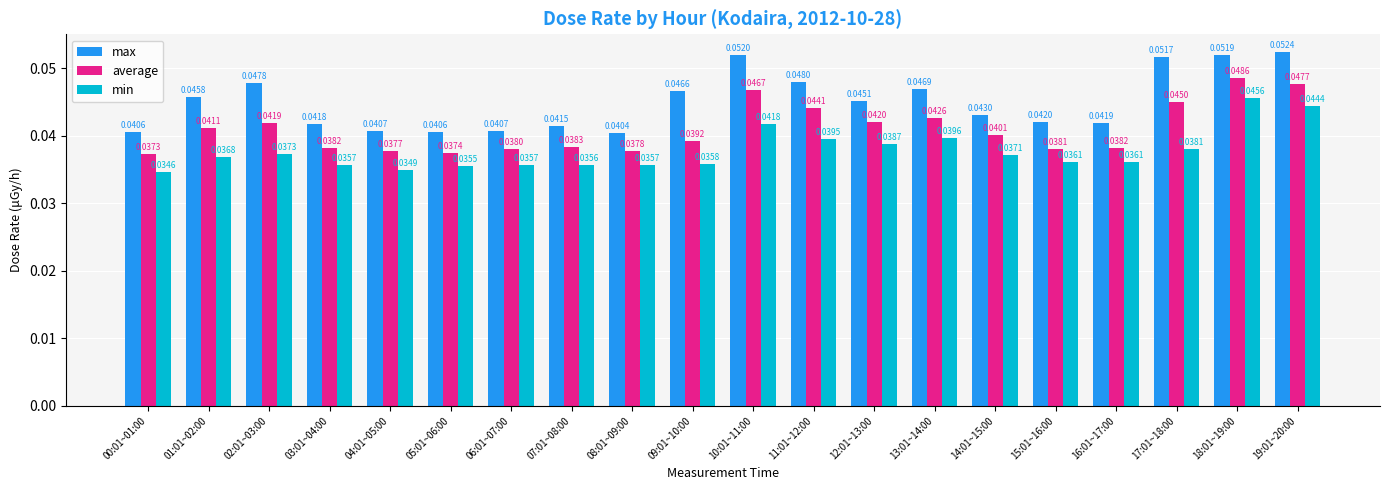

Rank the series by their maximum value, from highest to lowest.

max, average, min